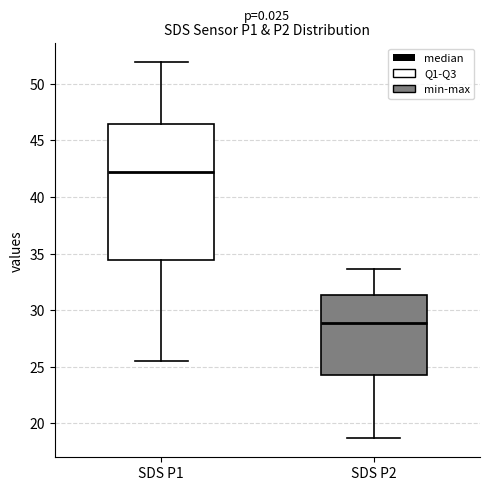

Which box's median line is the highest?

SDS P1